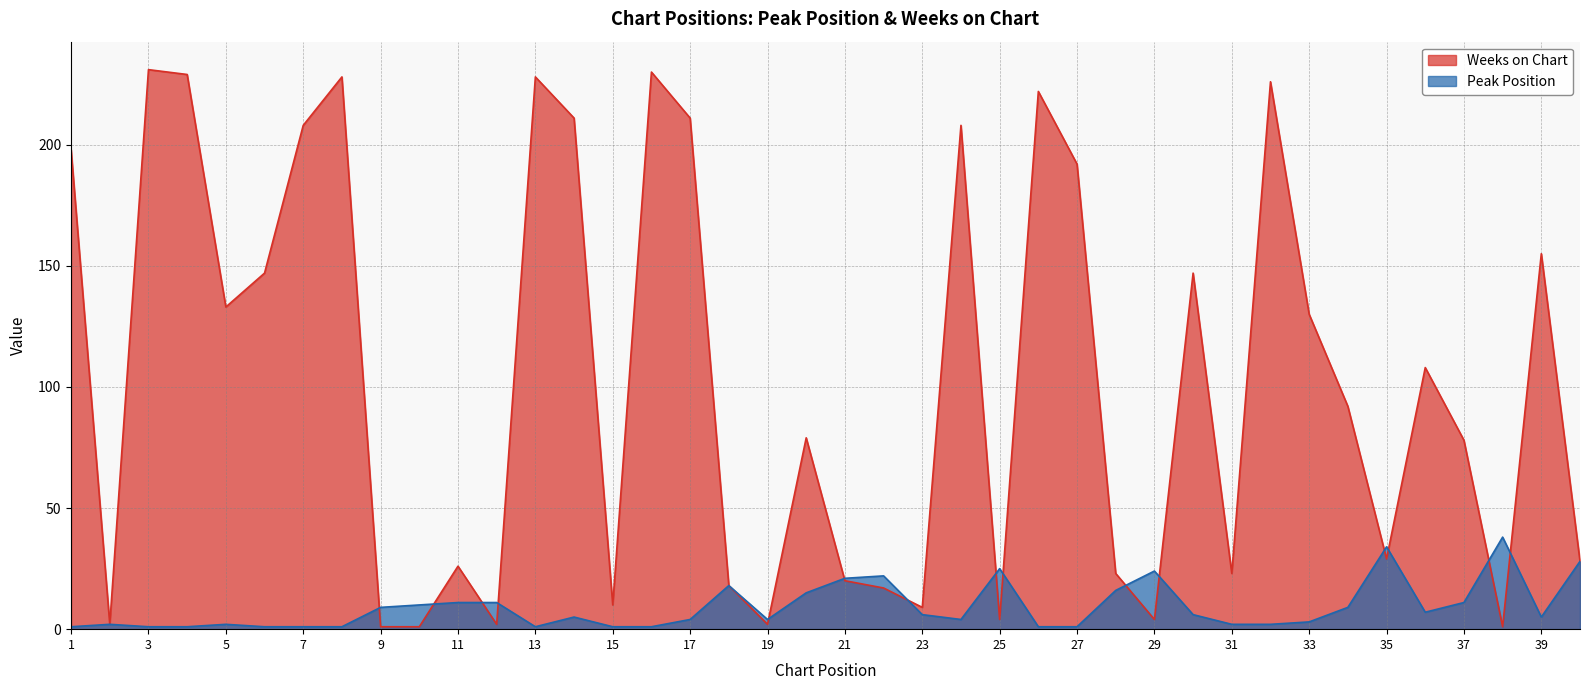

Rank the series at 31 from highest to lowest value.

Weeks on Chart, Peak Position